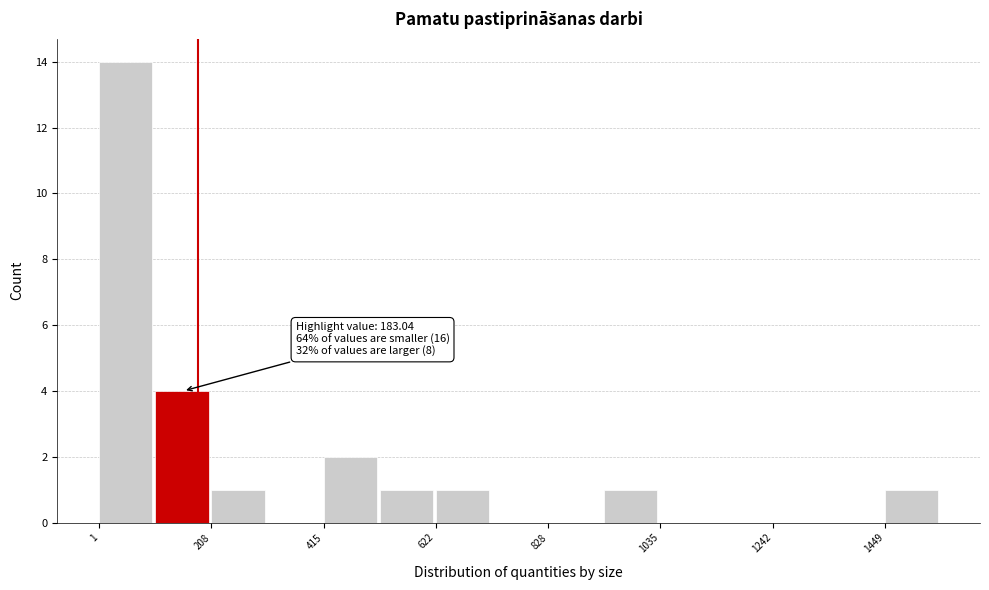

Around what value on the x-axis is the tallest bar? Give the approximate position of its centre, as read against the axis.

50